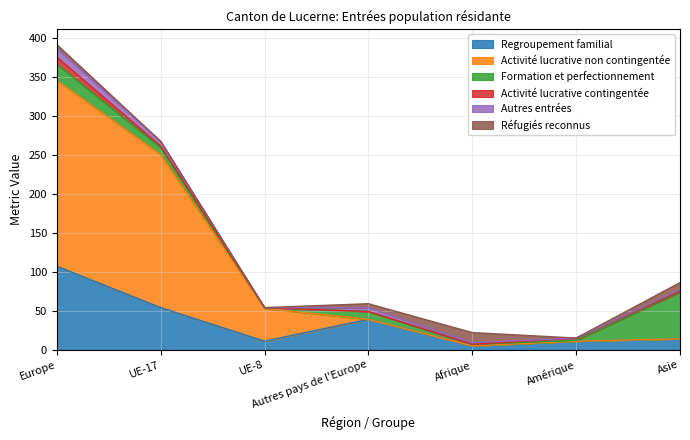

How many times do Réfugiés reconnus and Activité lucrative contingentée cross each other?

2